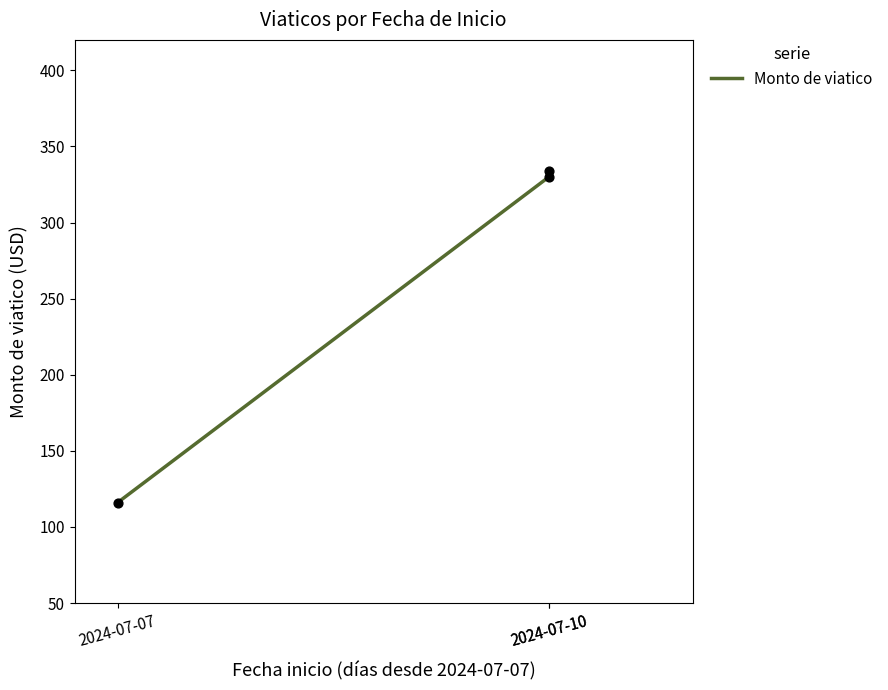

Between 2024-07-10 and 2024-07-07, which is larger?

2024-07-10